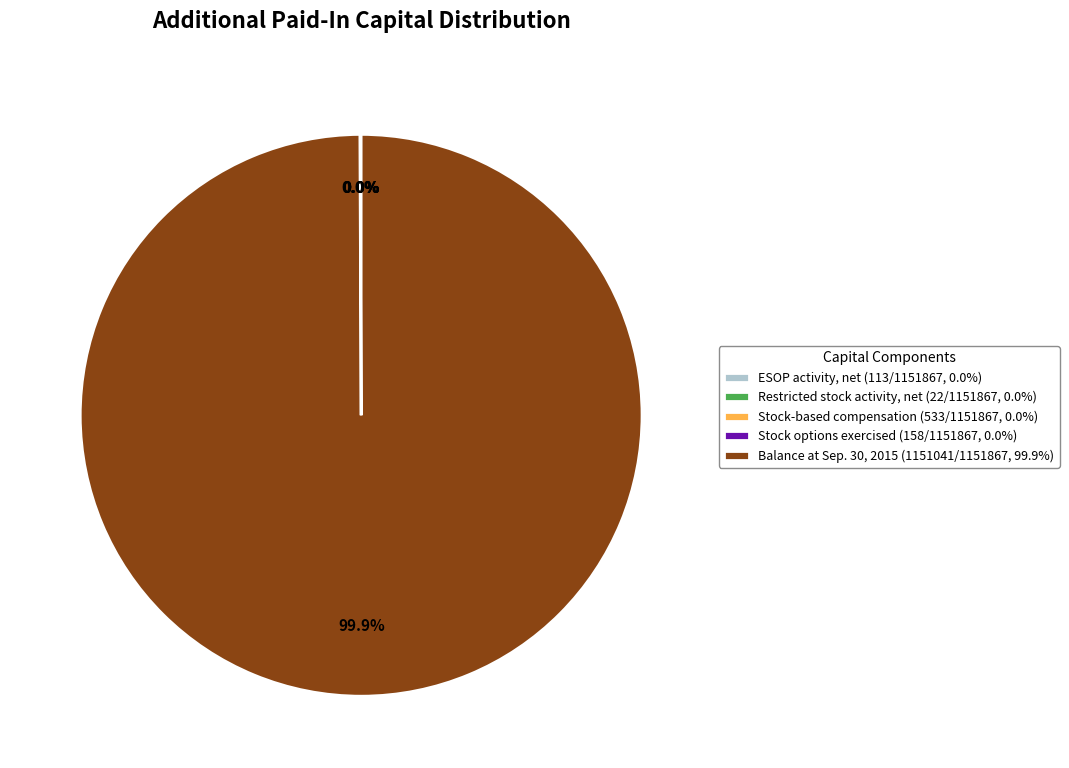

Does Balance at Sep. 30, 2015 account for over 50% of the chart?

Yes